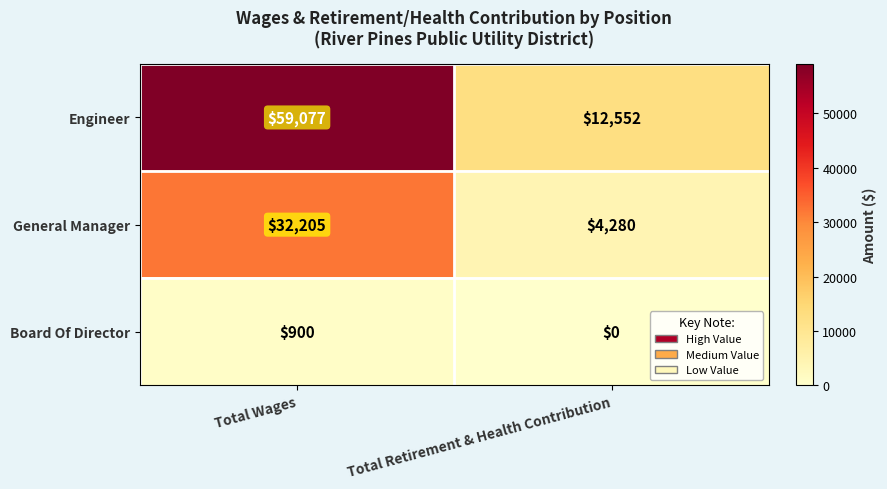

Which series has the largest total across all categories?

Engineer